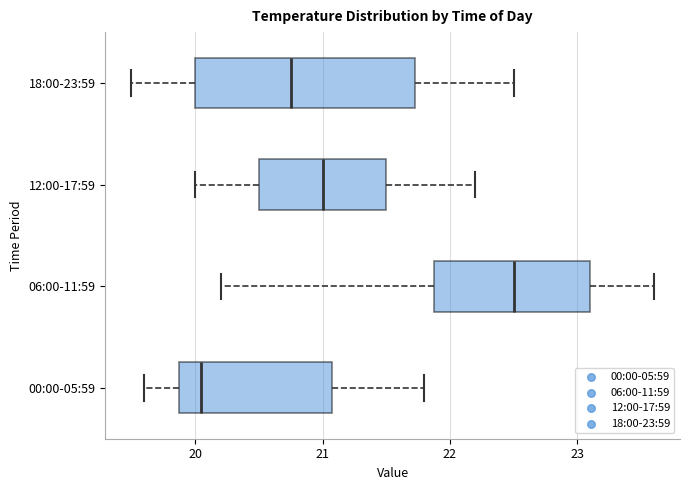

Reading bottom to top, read every box against the x-axis: the position of its median line, the range the box covers, and the ends of its whiskers. The values are not printed on the chart, so give them approximately, as read against the axis.

00:00-05:59: median 20.1, box 19.9 to 21.1, whiskers 19.6 to 21.8
06:00-11:59: median 22.5, box 21.9 to 23.1, whiskers 20.2 to 23.6
12:00-17:59: median 21.0, box 20.5 to 21.5, whiskers 20.0 to 22.2
18:00-23:59: median 20.8, box 20.0 to 21.7, whiskers 19.5 to 22.5